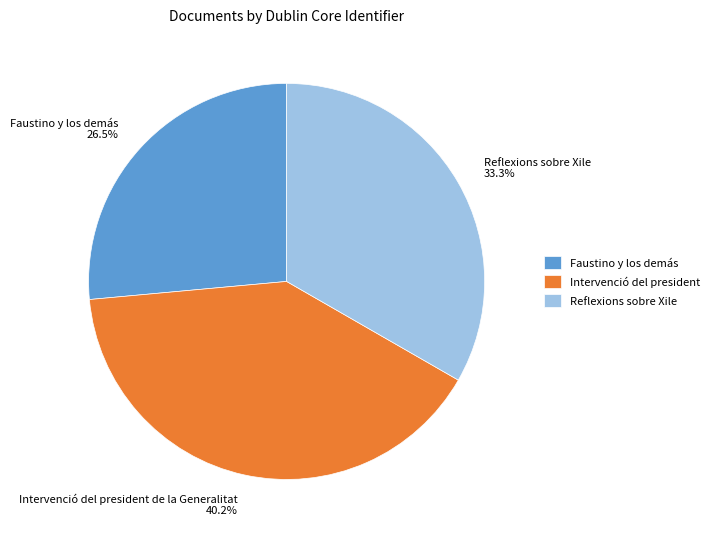

To the nearest percent, what is the difference between the largest and smallest slice percentages?

14%